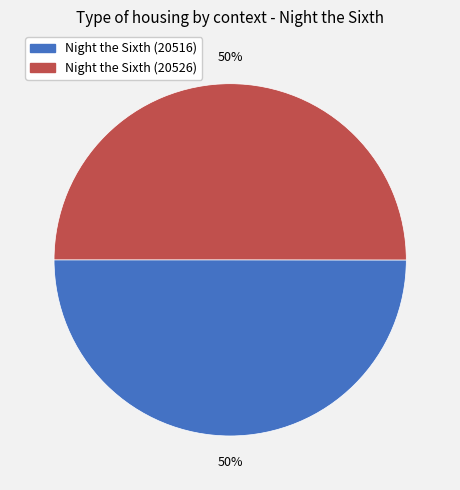

To the nearest percent, what percentage of the pie is Night the Sixth (20516)?

50%